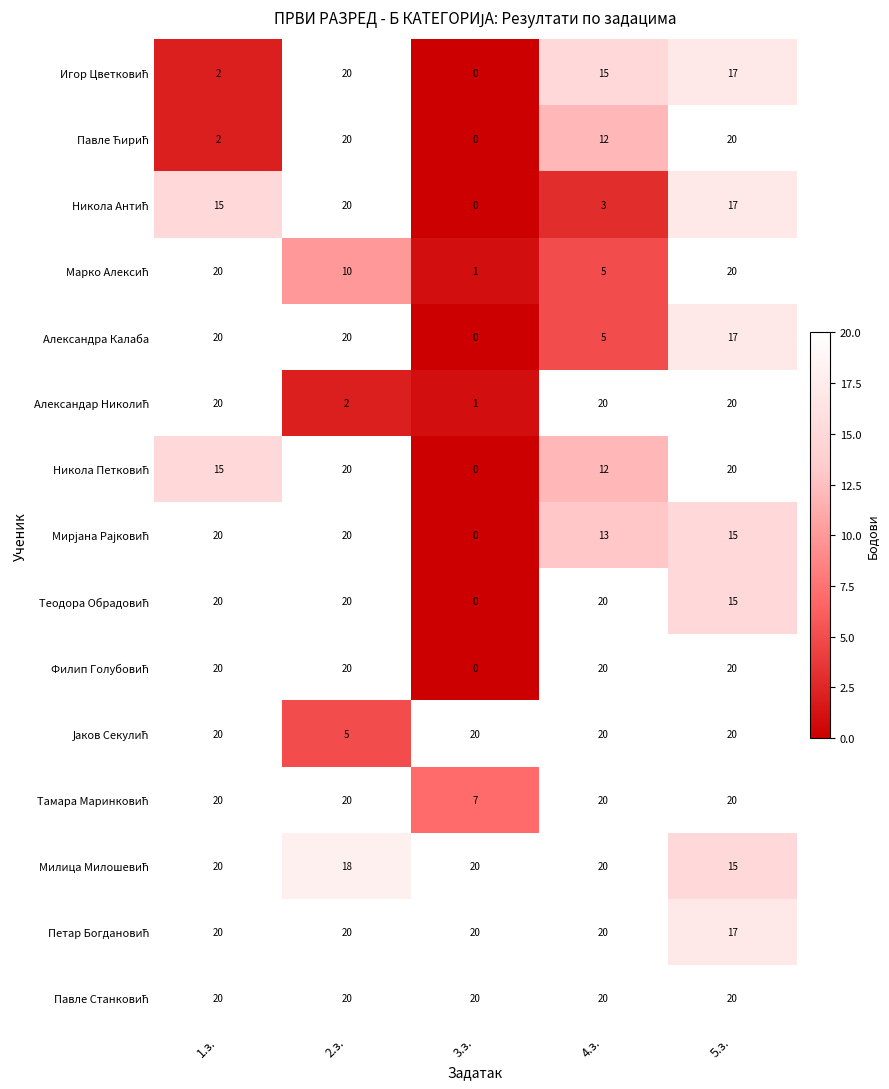

Which category has the lowest value across all series?

3.з.